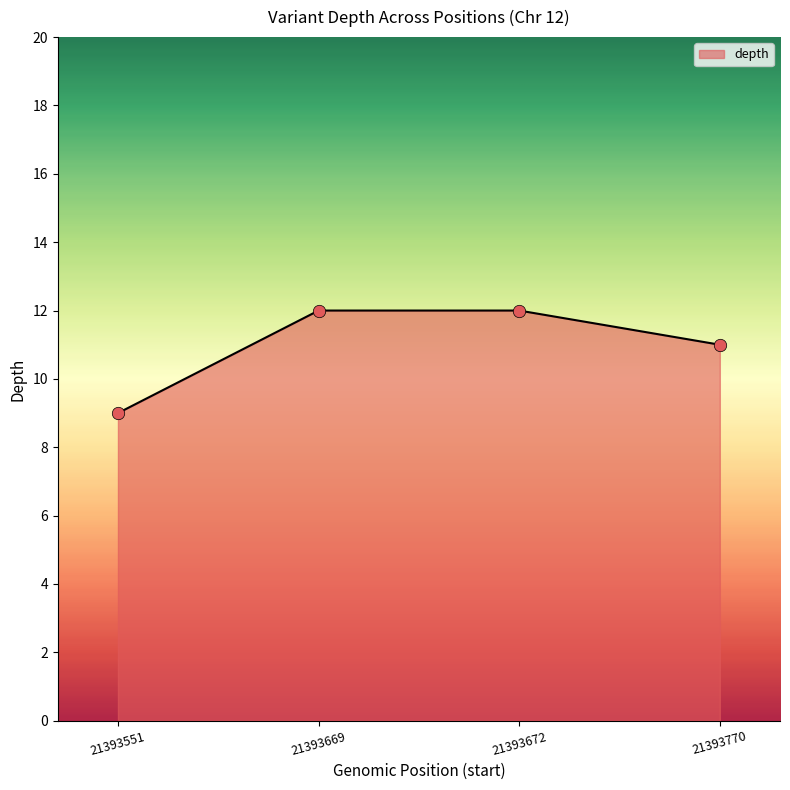

What is the change in value from 21393672 to 21393770?

-1